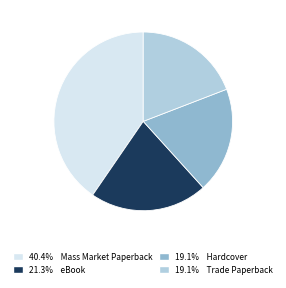

What is the ratio of the value at 19.1% Trade Paperback to the value at 40.4% Mass Market Paperback?

0.5